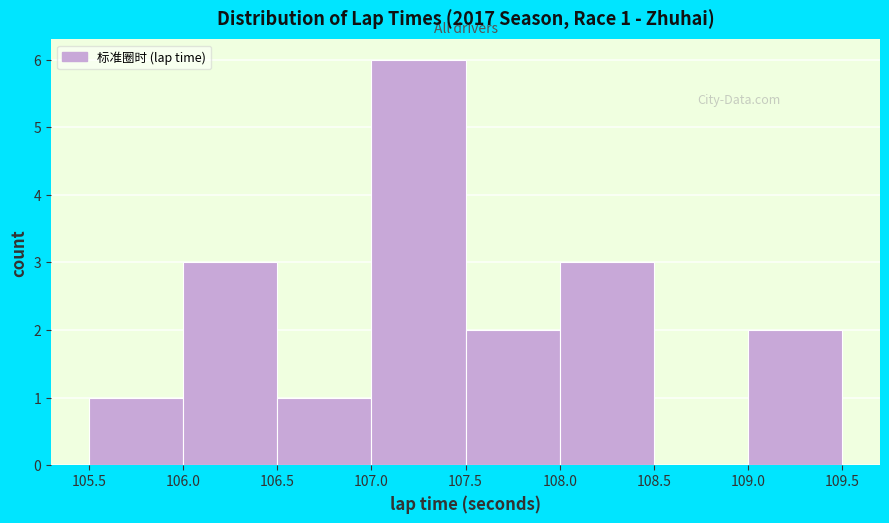

Which range on the x-axis has the tallest bar?

107.0 to 107.5